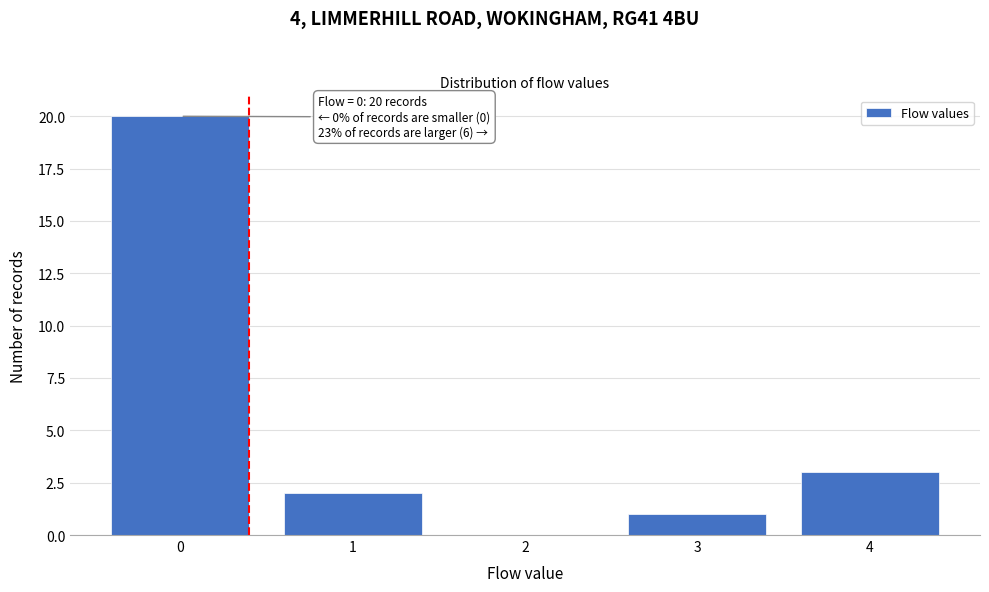

Over which range of the x-axis is the bar tallest?

-0.5 to 0.5